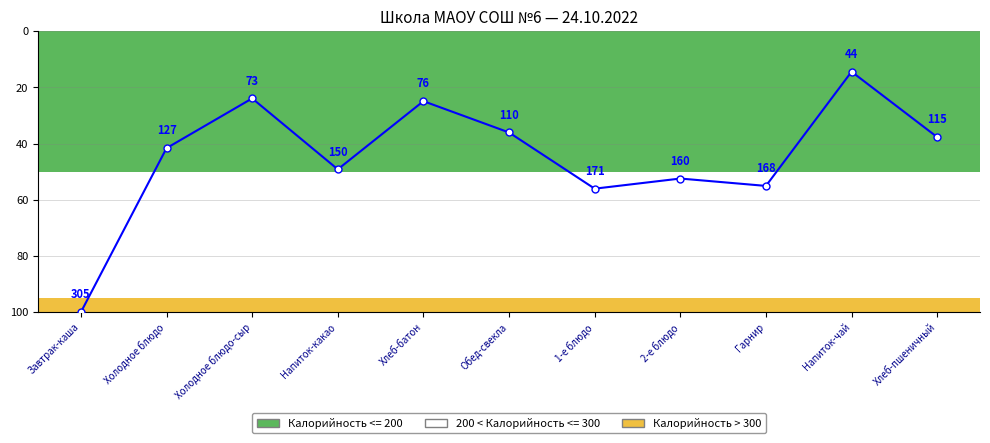

Between Обед-свекла and Холодное блюдо, which is larger?

Холодное блюдо